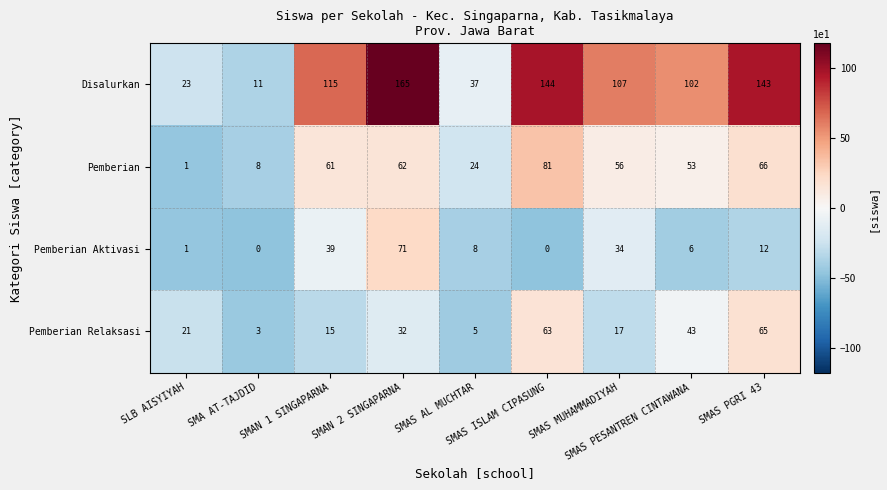

List the series in order of their peak value, highest first.

Disalurkan, Pemberian, Pemberian Aktivasi, Pemberian Relaksasi